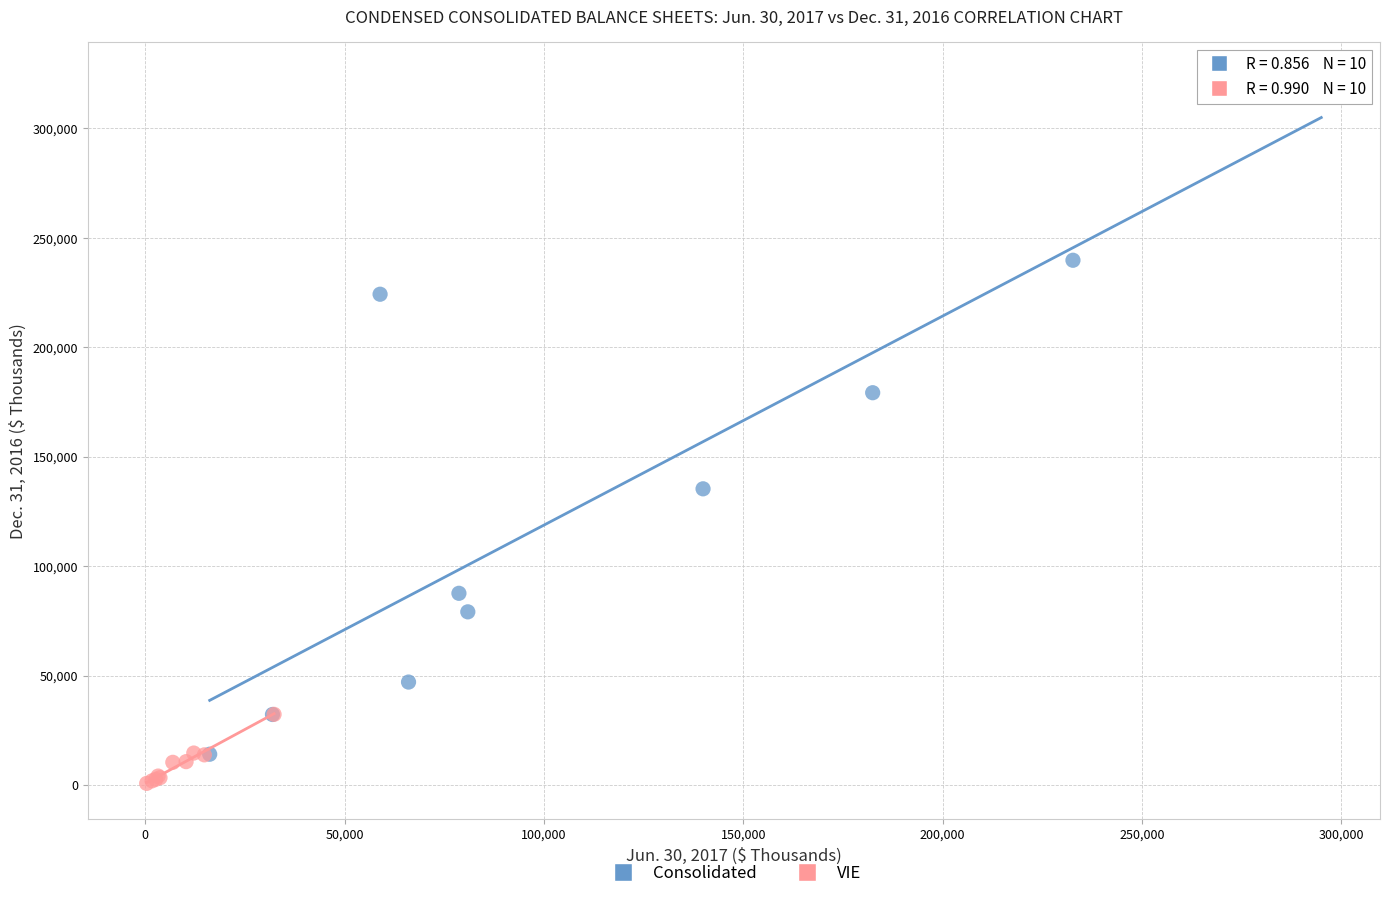

Which series reaches the maximum Y coordinate?

Consolidated